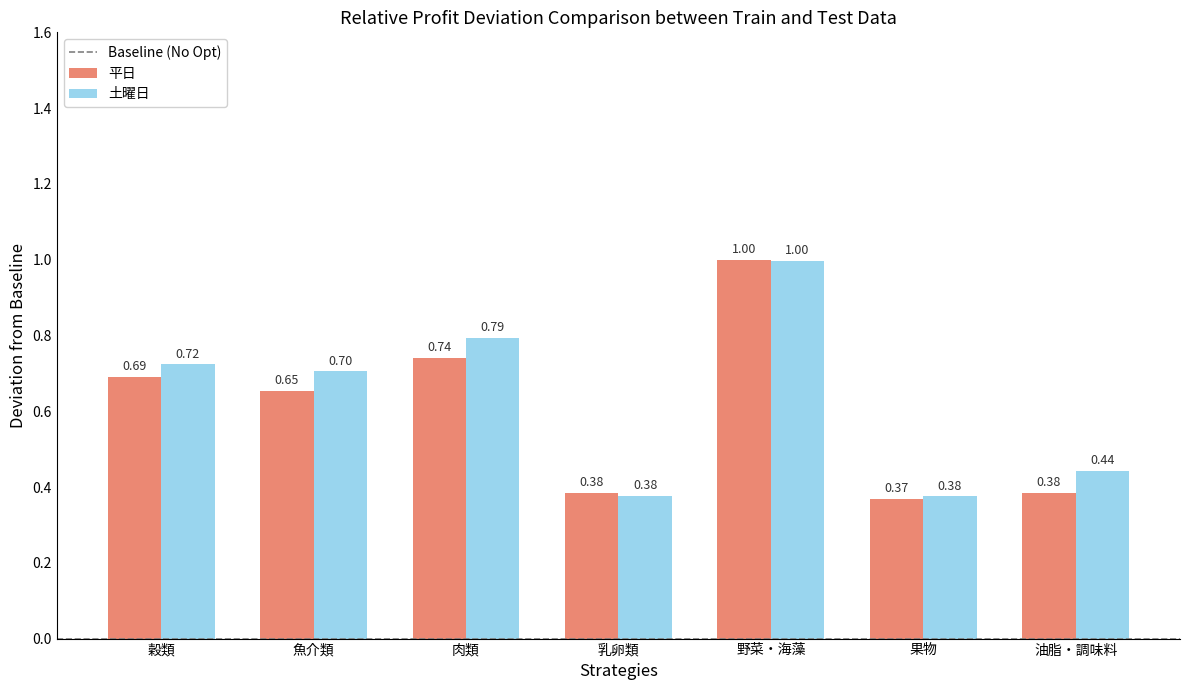

How many groups of bars are there?

7